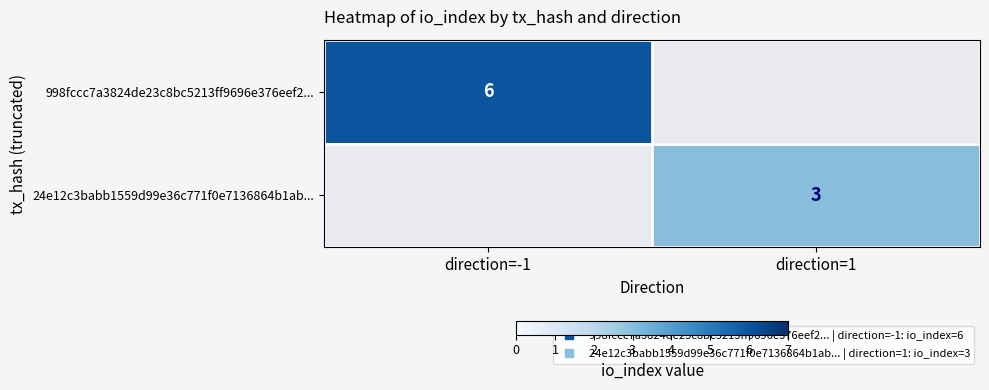

Is the value of 998fccc7a3824de23c8bc5213ff9696e376eef2... at direction=1 greater than the value of 24e12c3babb1559d99e36c771f0e7136864b1ab... at direction=1?

No